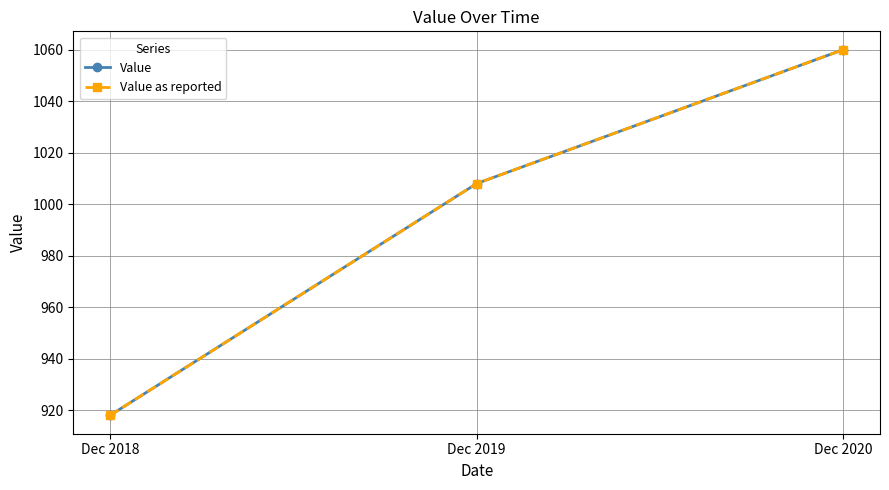

What is the value of the Value point at the 2nd from the left?

1008